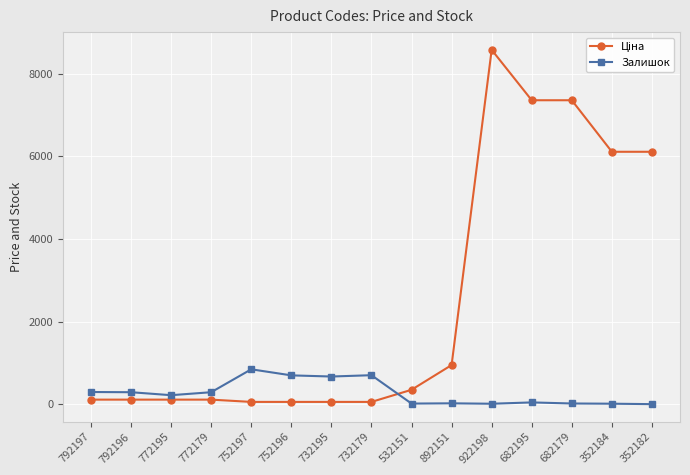

The Залишок series shows 1267.1 at 752197. True or false?

False